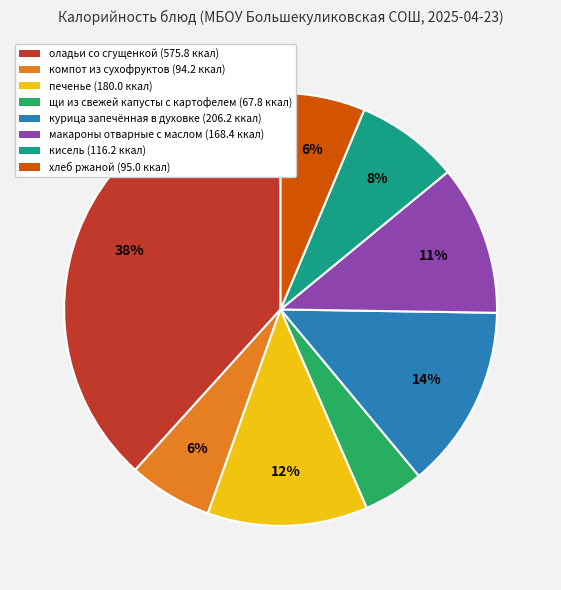

To the nearest percent, what is the difference between the оладьи со сгущенкой and печенье slice percentages?

26%